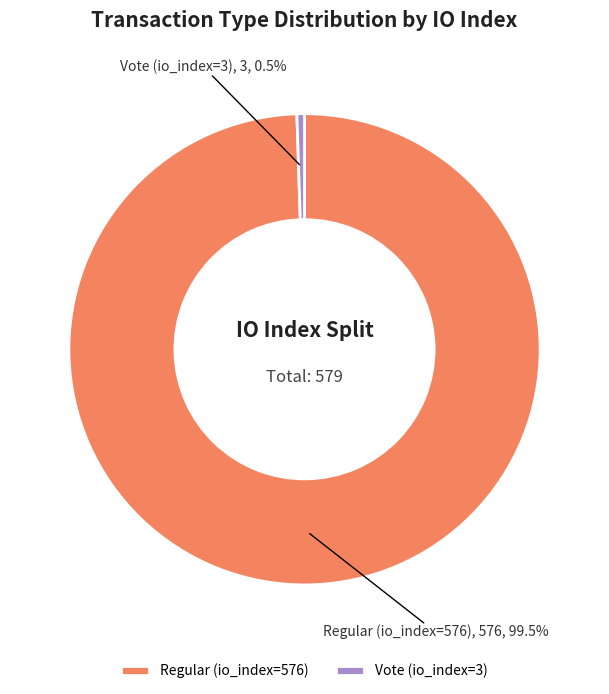

Which slice is the largest?

Regular (io_index=576)